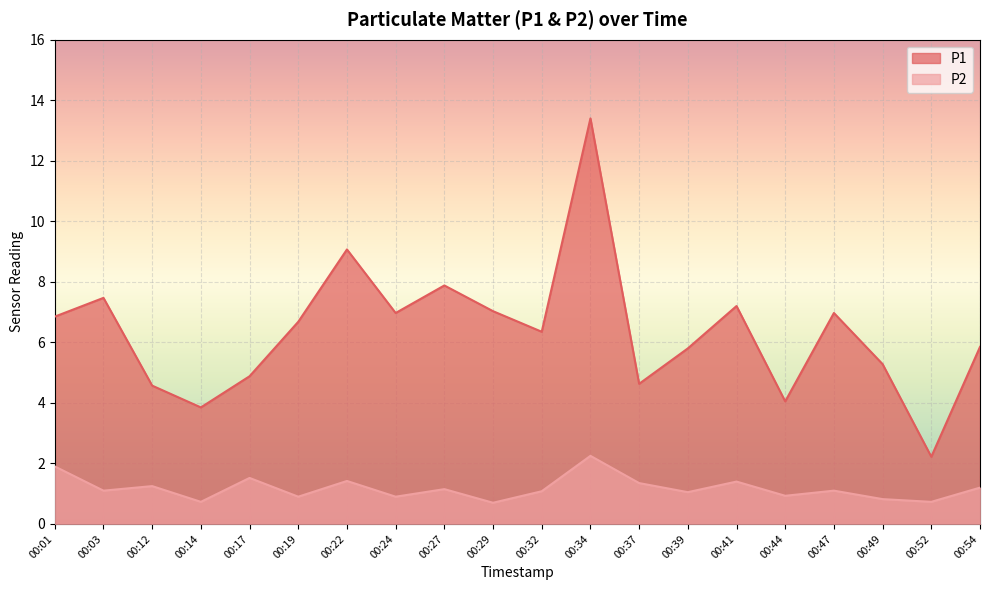

True or false: P1 and P2 cross at least once.

False